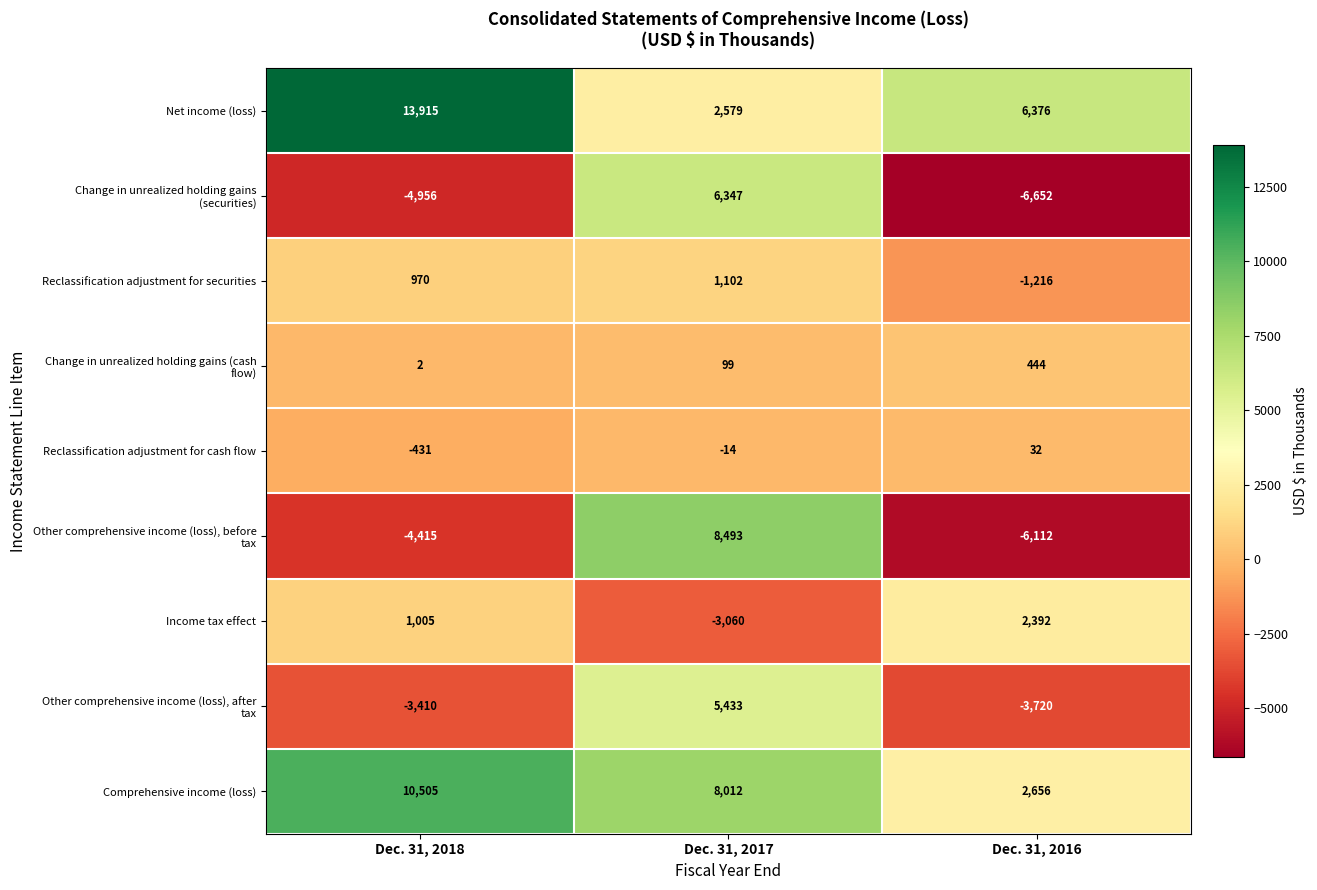

What is the difference between the highest and lowest values at Dec. 31, 2018?

18871